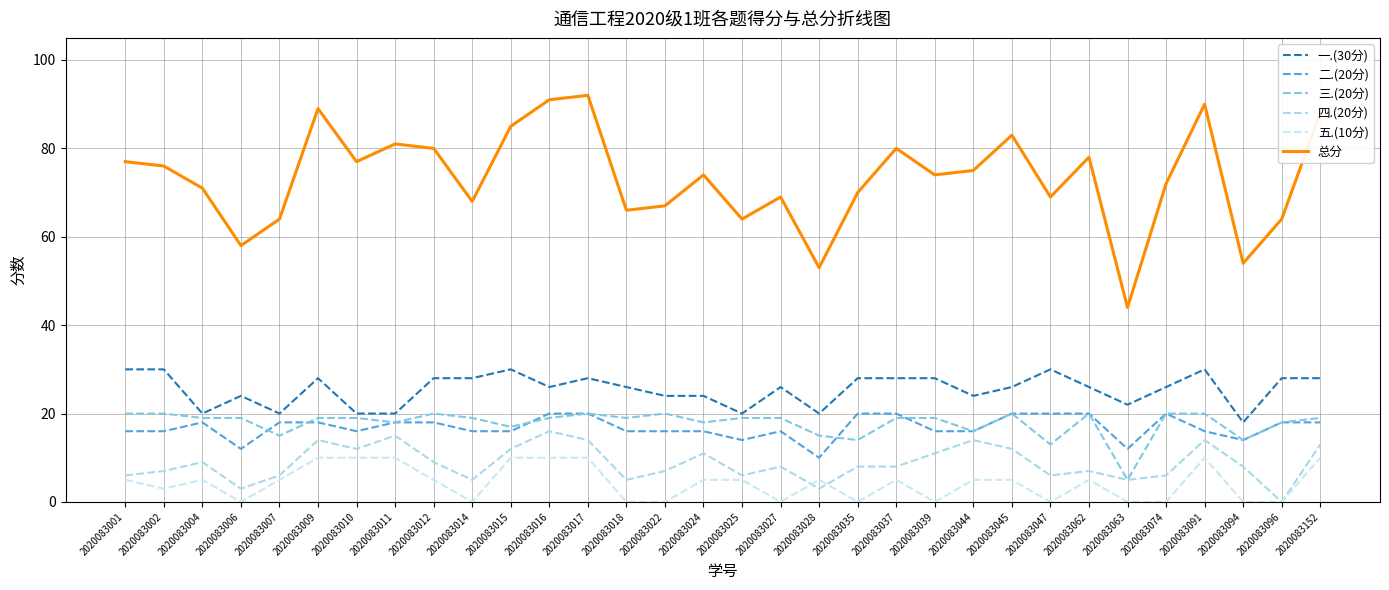

At 2020083096, list the series in order from largest to smallest.

总分, 一.(30分), 二.(20分), 三.(20分), 四.(20分), 五.(10分)